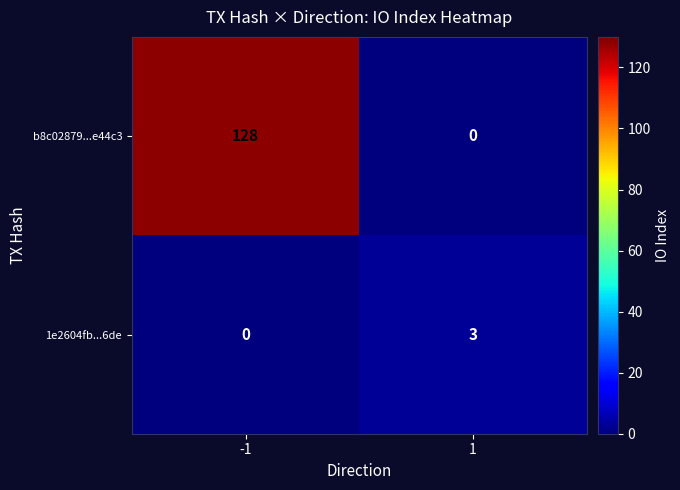

What value does the b8c02879...e44c3 series have at -1?

128